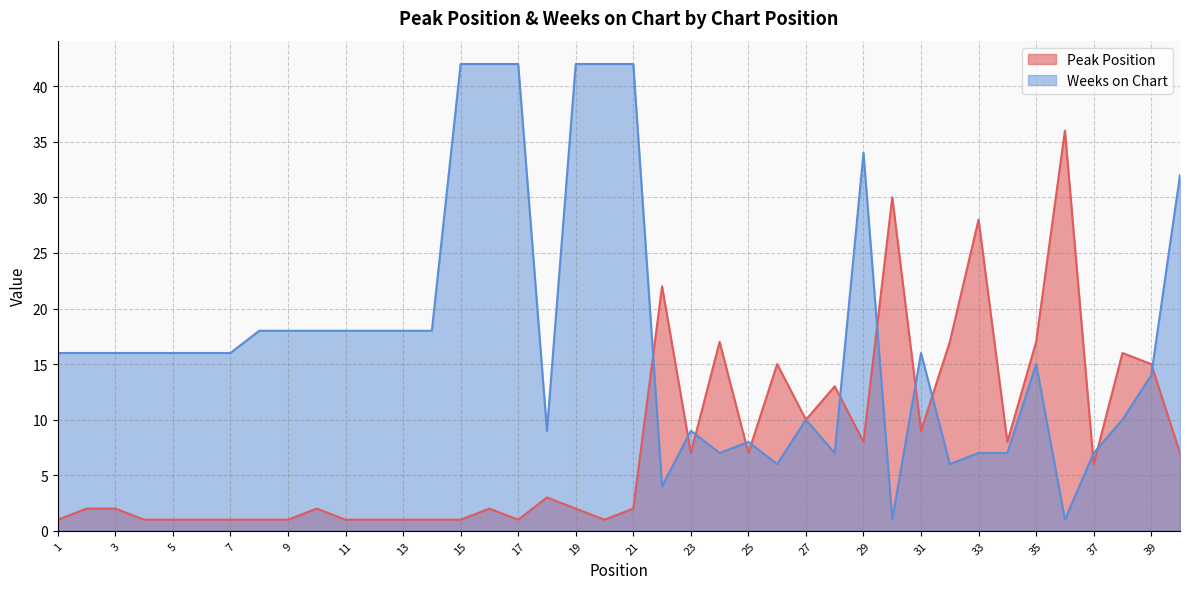

Between 10 and 14, which series saw the biggest shift?

Peak Position